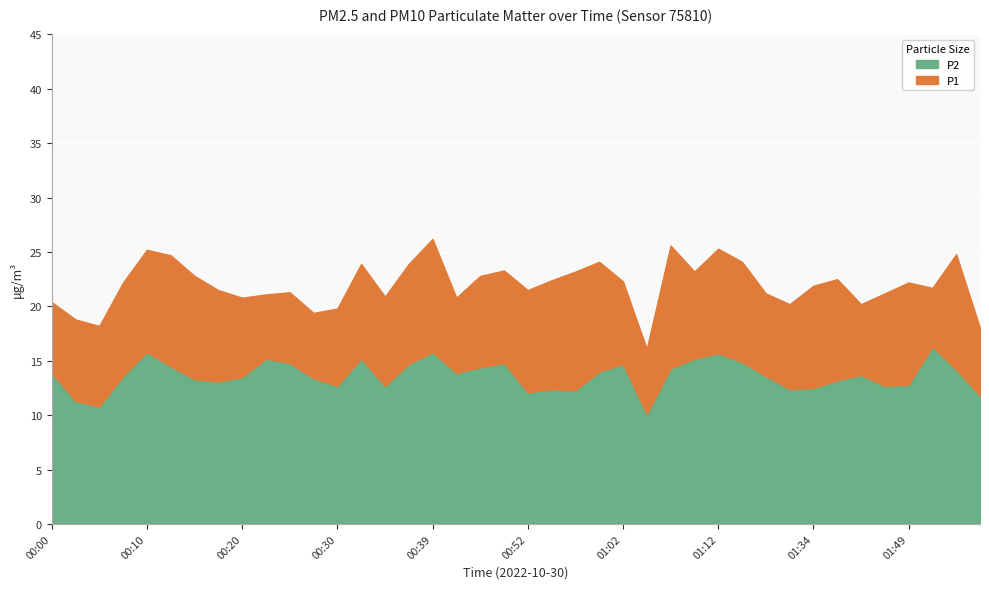

How many distinct data groups are displayed?

2